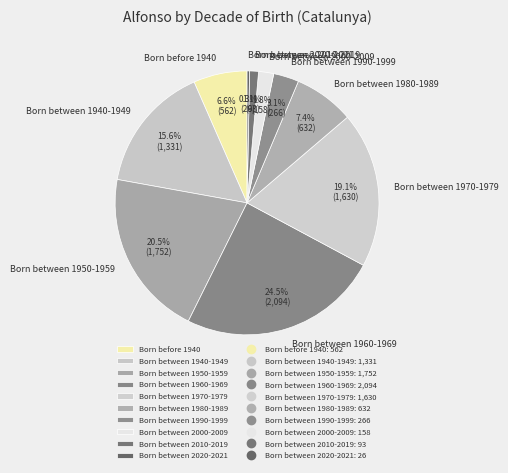

To the nearest percent, what is the average slice percentage?

10%